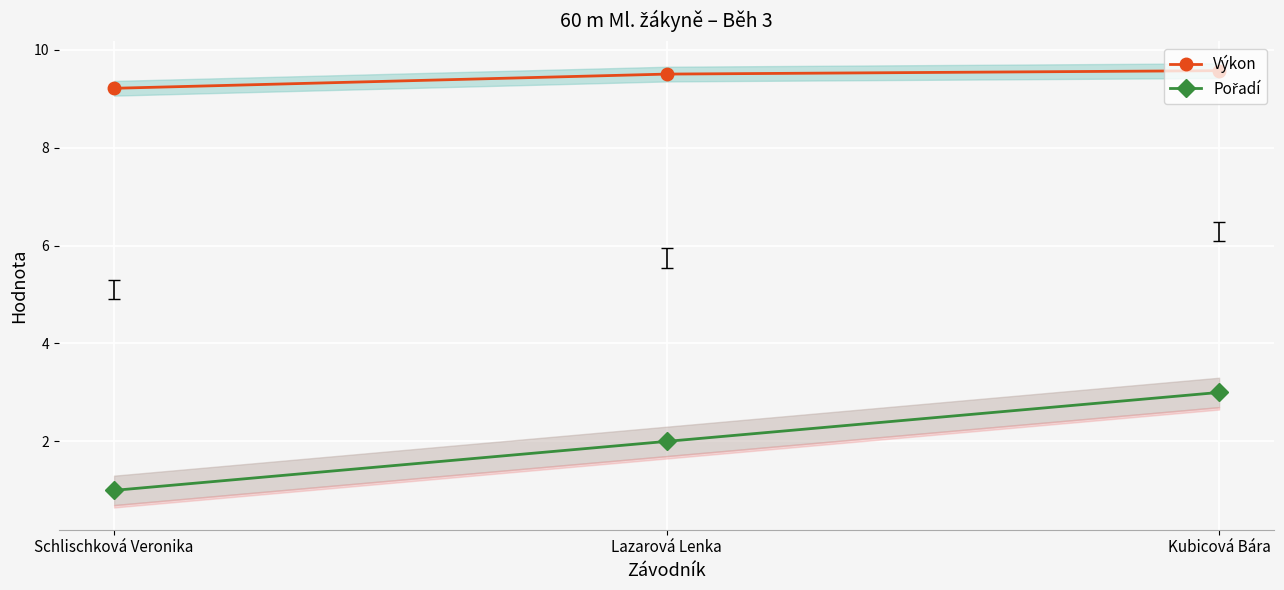

What is the label of the 2nd point from the right?

Lazarová Lenka